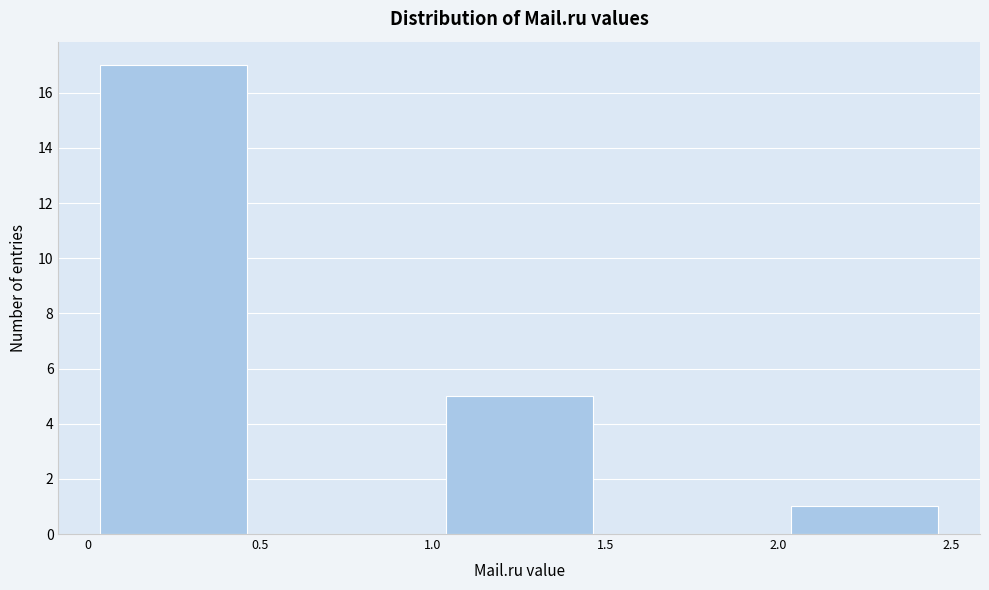

What is the height of the bar covering 0 to 0.5 on the x-axis? The values are not printed on the chart, so give them approximately, as read against the axis.

17